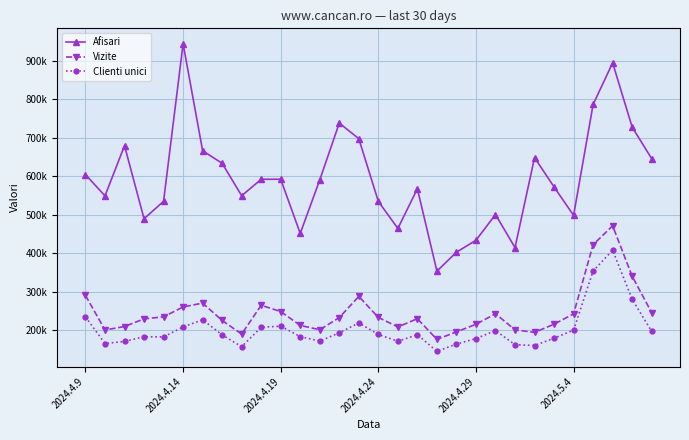

How many interior local peaks does the Clienti unici series have?

7